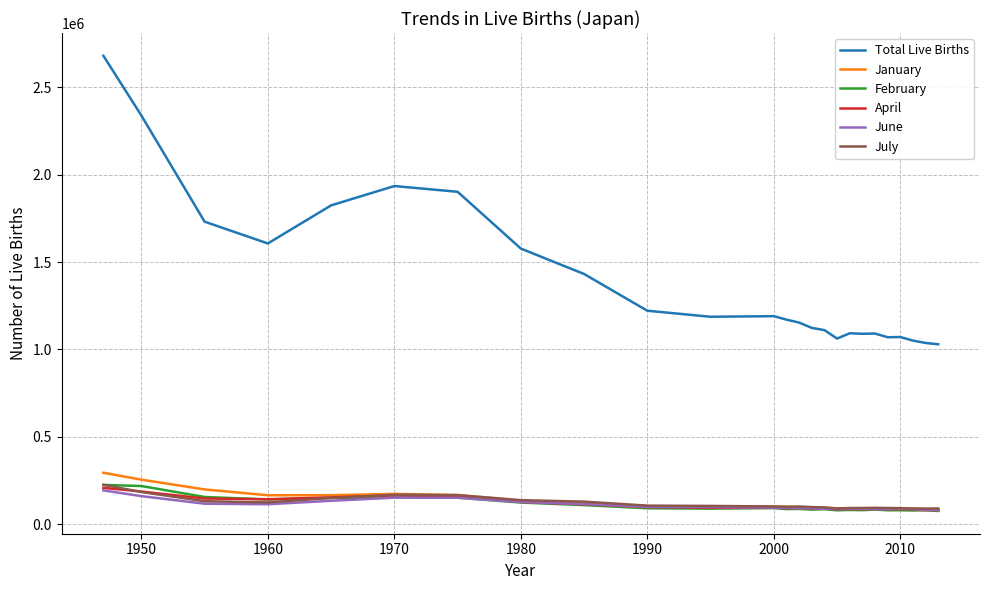

What is the minimum value for February?

77066